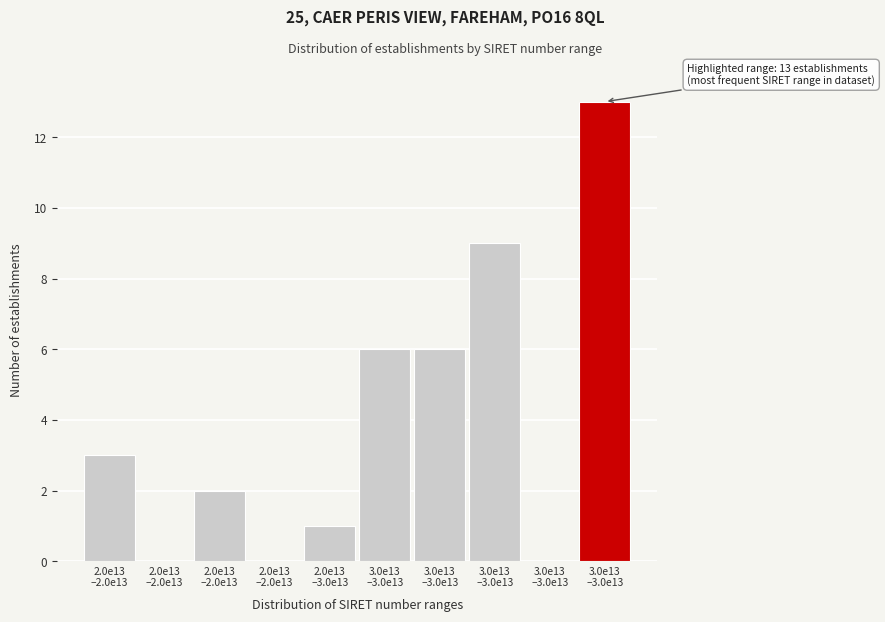

How many data points does each series have?

10